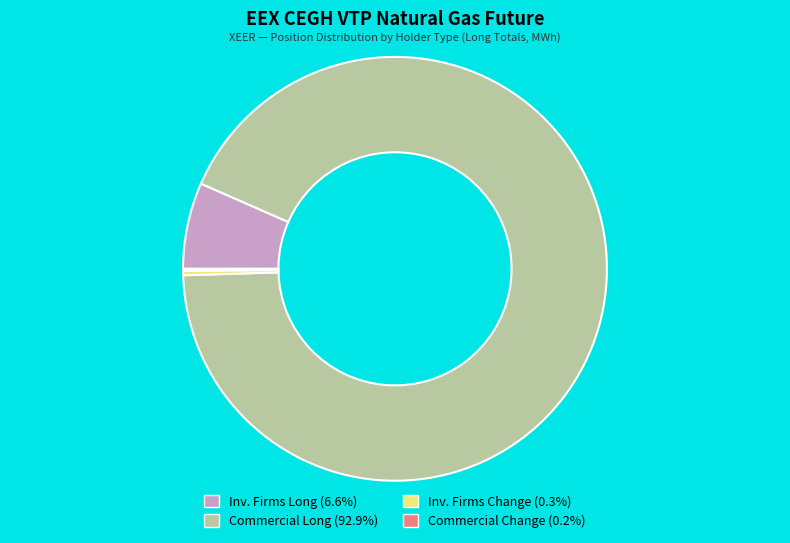

Is there any slice that represents more than half of the pie?

Yes